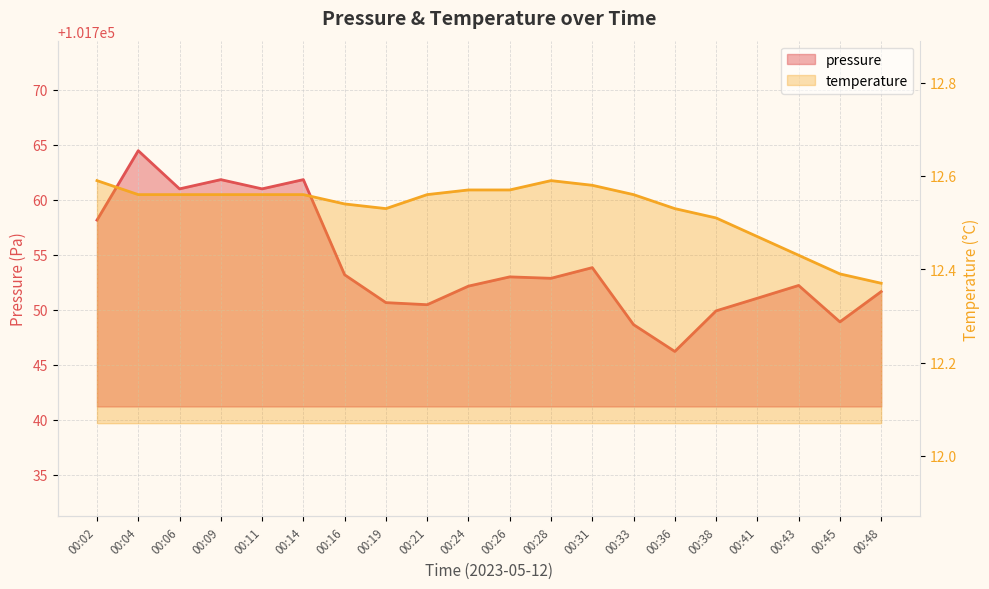

List the labels in order of pressure value, smallest first.

00:36, 00:33, 00:45, 00:38, 00:21, 00:19, 00:41, 00:48, 00:24, 00:43, 00:28, 00:26, 00:16, 00:31, 00:02, 00:06, 00:11, 00:09, 00:14, 00:04